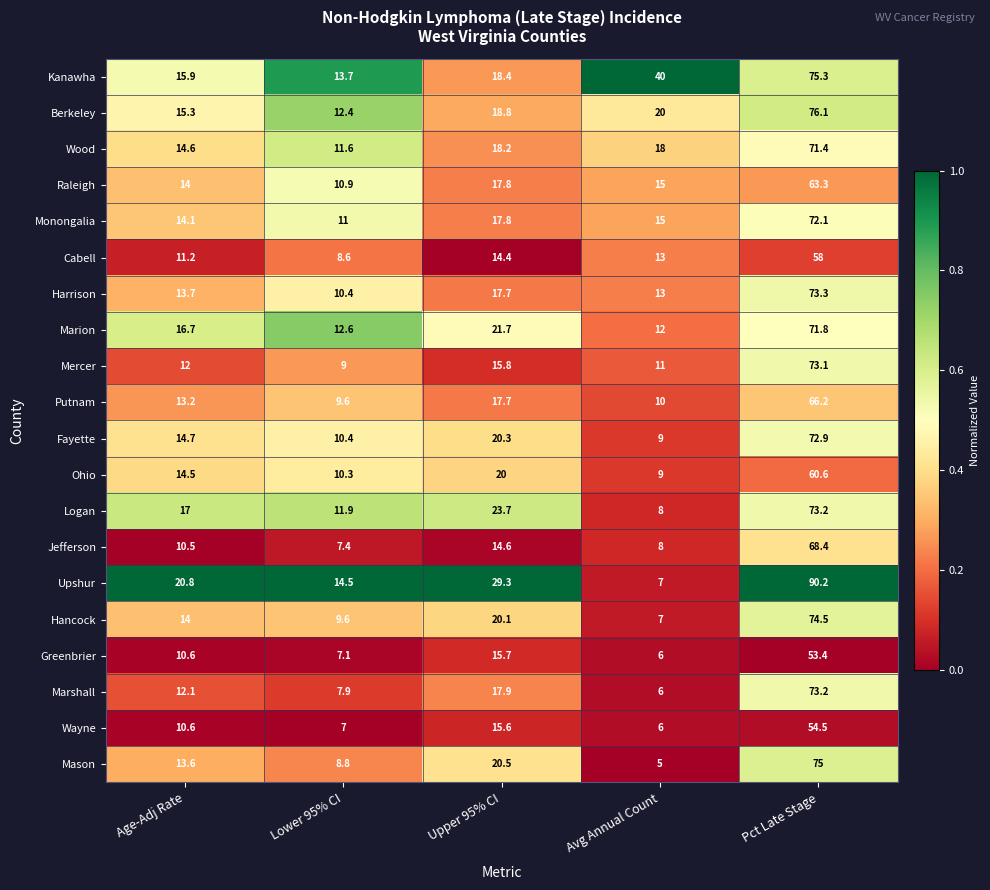

How many data points in Jefferson are less than 10?

2